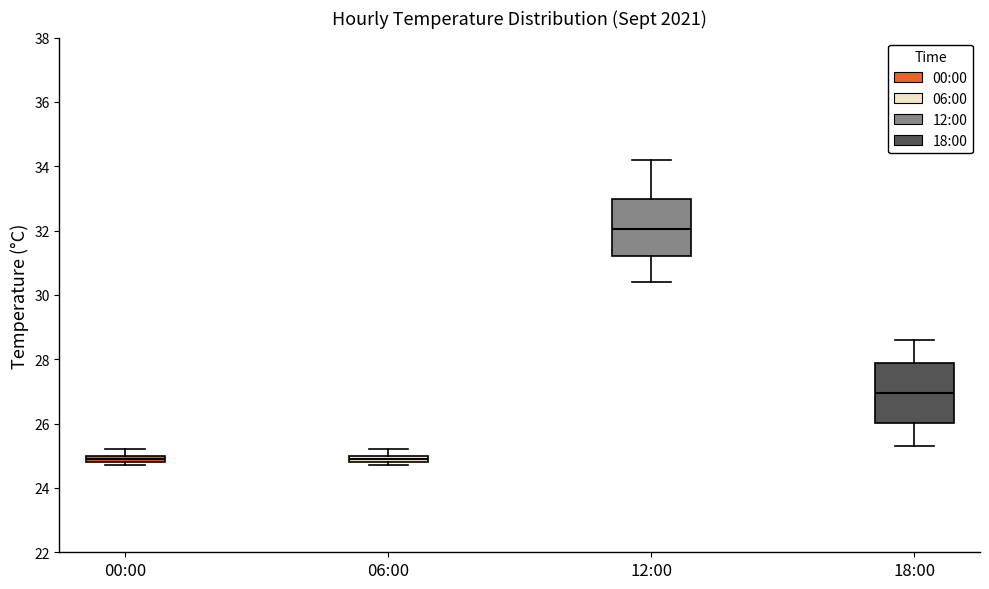

Where does the upper whisker of the box for 12:00 end on the y-axis? The values are not printed on the chart, so give them approximately, as read against the axis.

34.2